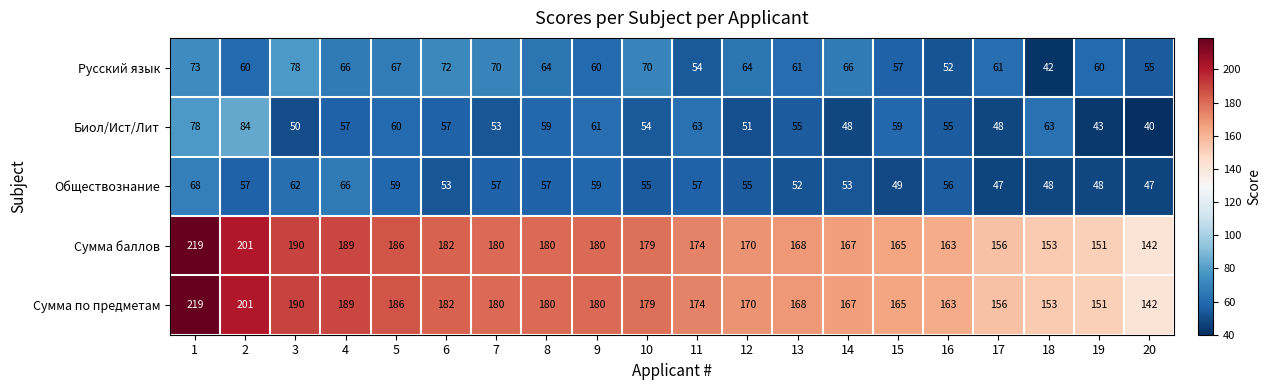

What is the sum of the Обществознание values at 16 and 17?

103